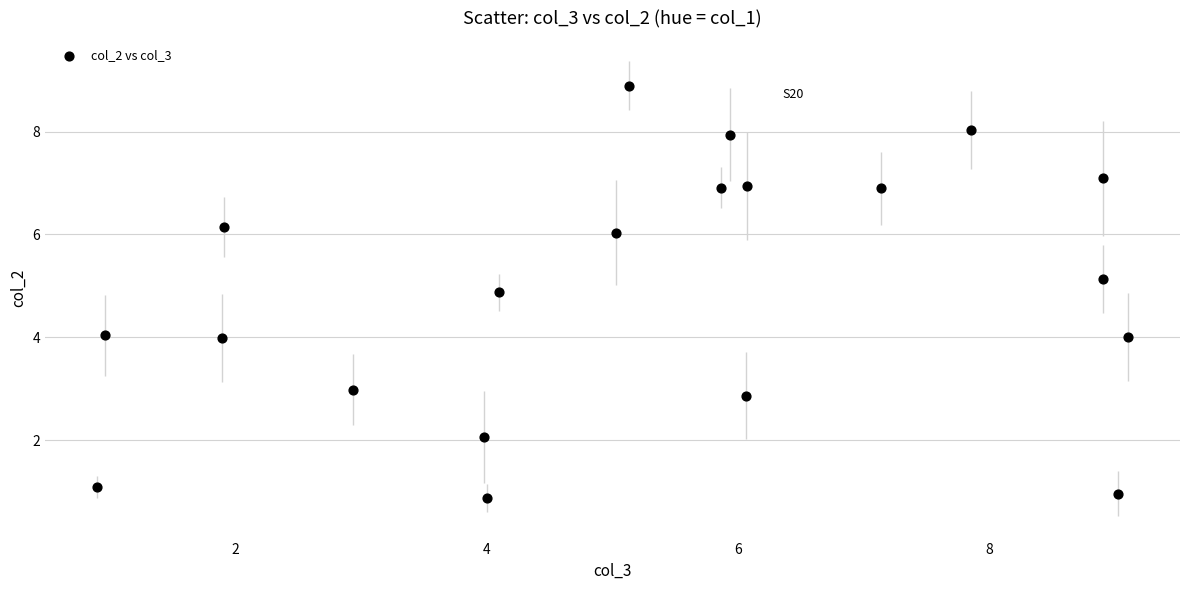

What is the range of X values (max minus min)?

8.2